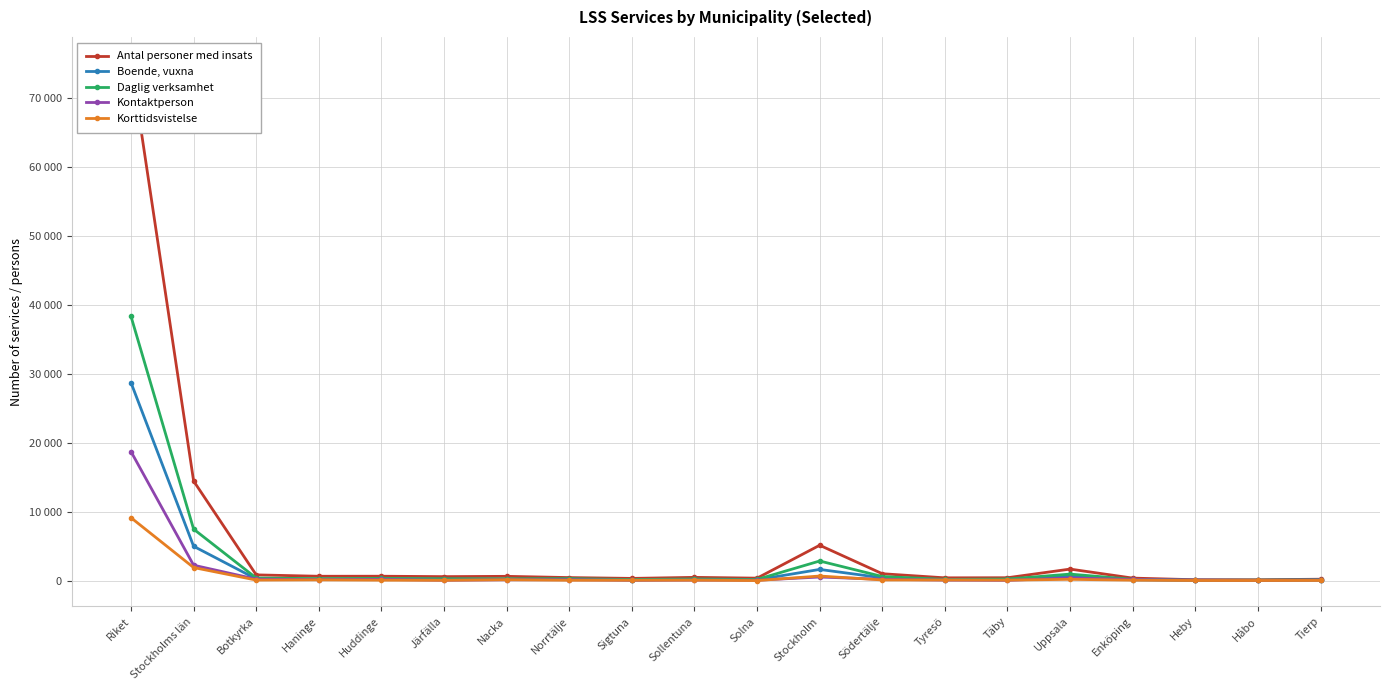

Reading left to right, extract all data points from this chart.

Antal personer med insats: Riket=75049	Stockholms län=14434	Botkyrka=826	Haninge=625	Huddinge=631	Järfälla=571	Nacka=614	Norrtälje=434	Sigtuna=315	Sollentuna=465	Solna=351	Stockholm=5119	Södertälje=994	Tyresö=396	Täby=412	Uppsala=1665	Enköping=357	Heby=120	Håbo=118	Tierp=197
Boende, vuxna: Riket=28686	Stockholms län=4972	Botkyrka=240	Haninge=175	Huddinge=217	Järfälla=197	Nacka=185	Norrtälje=194	Sigtuna=100	Sollentuna=168	Solna=115	Stockholm=1616	Södertälje=404	Tyresö=129	Täby=167	Uppsala=662	Enköping=106	Heby=39	Håbo=41	Tierp=71
Daglig verksamhet: Riket=38293	Stockholms län=7461	Botkyrka=369	Haninge=282	Huddinge=316	Järfälla=264	Nacka=254	Norrtälje=278	Sigtuna=154	Sollentuna=235	Solna=164	Stockholm=2837	Södertälje=588	Tyresö=171	Täby=224	Uppsala=938	Enköping=180	Heby=57	Håbo=58	Tierp=108
Kontaktperson: Riket=18699	Stockholms län=2229	Botkyrka=202	Haninge=138	Huddinge=170	Järfälla=51	Nacka=118	Norrtälje=129	Sigtuna=43	Sollentuna=72	Solna=55	Stockholm=516	Södertälje=182	Tyresö=74	Täby=33	Uppsala=376	Enköping=158	Heby=72	Håbo=29	Tierp=84
Korttidsvistelse: Riket=9112	Stockholms län=1888	Botkyrka=72	Haninge=104	Huddinge=59	Järfälla=40	Nacka=123	Norrtälje=46	Sigtuna=48	Sollentuna=61	Solna=0	Stockholm=659	Södertälje=89	Tyresö=85	Täby=65	Uppsala=179	Enköping=58	Heby=12	Håbo=11	Tierp=20